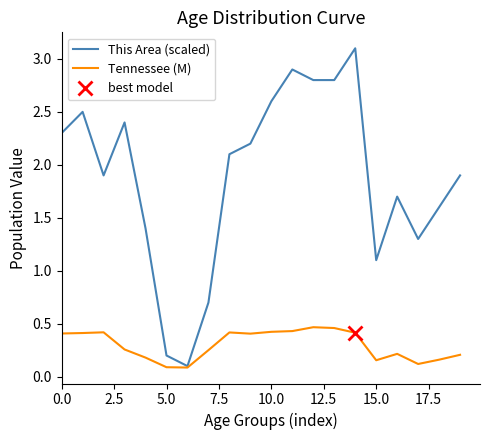

What is the sum of the This Area (scaled) values at 9 and 13?

5.0